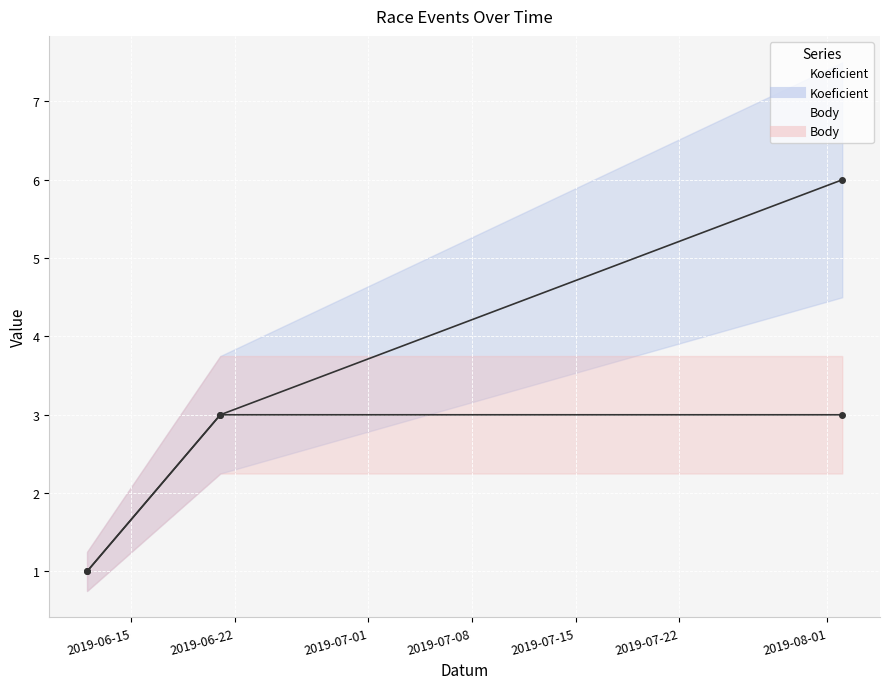

How many lines are shown in the chart?

2